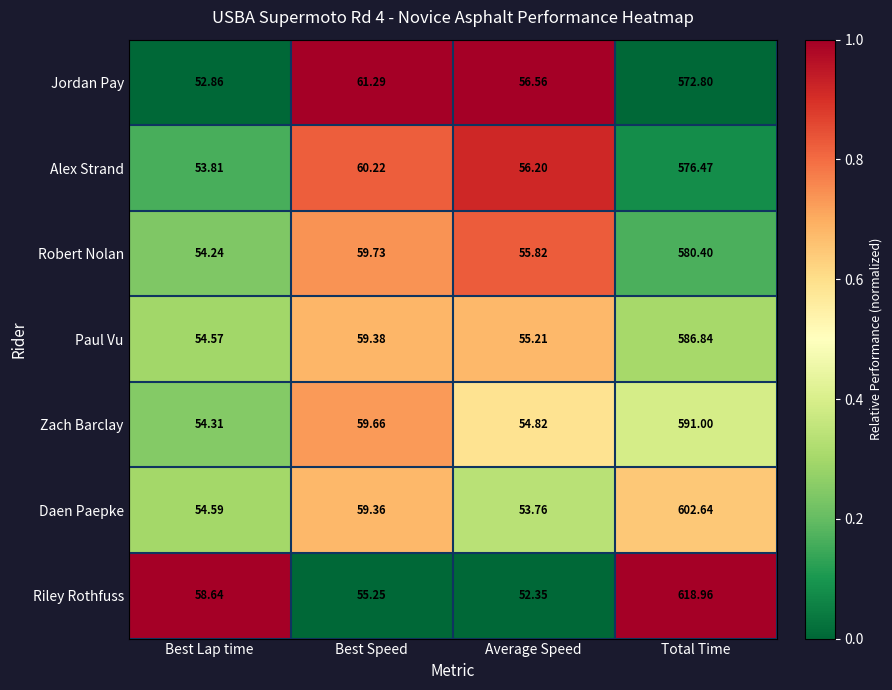

Rank the series at Average Speed from lowest to highest value.

Riley Rothfuss, Daen Paepke, Zach Barclay, Paul Vu, Robert Nolan, Alex Strand, Jordan Pay